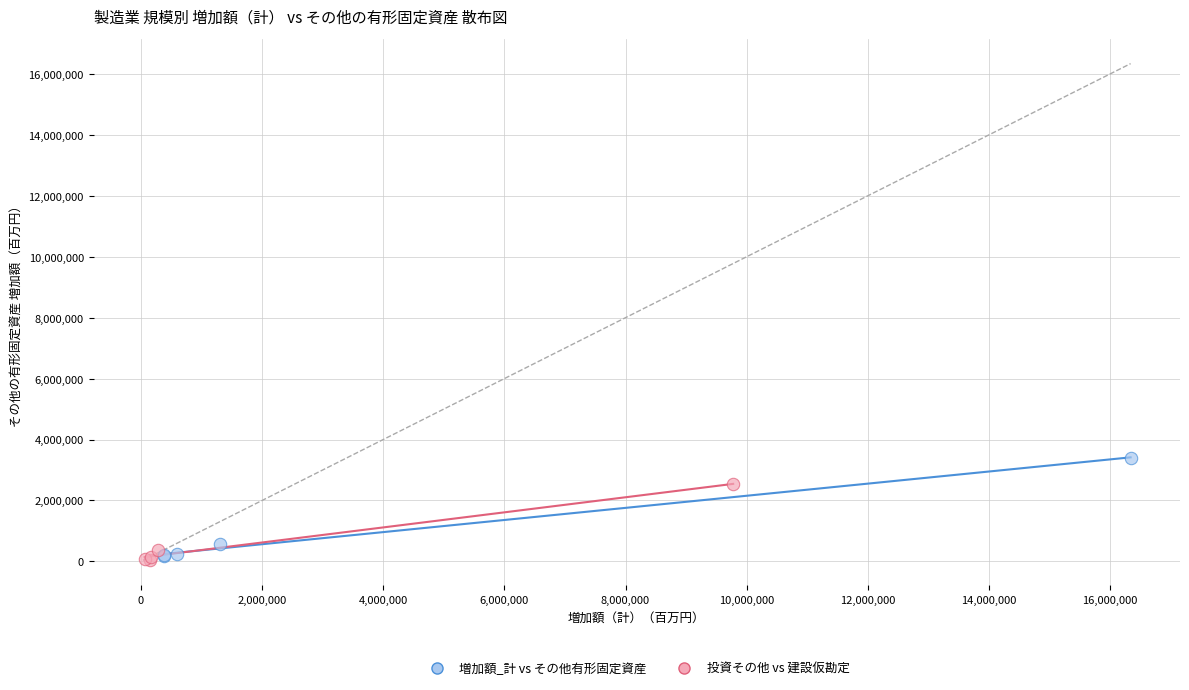

Which series contains the highest Y value?

増加額_計 vs その他有形固定資産